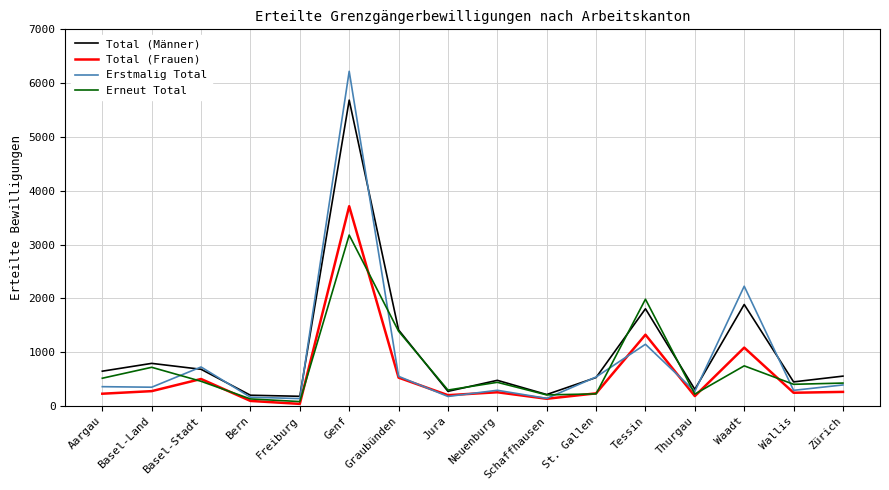

Is the value of Erneut Total at Zürich greater than the value of Total (Männer) at Jura?

Yes